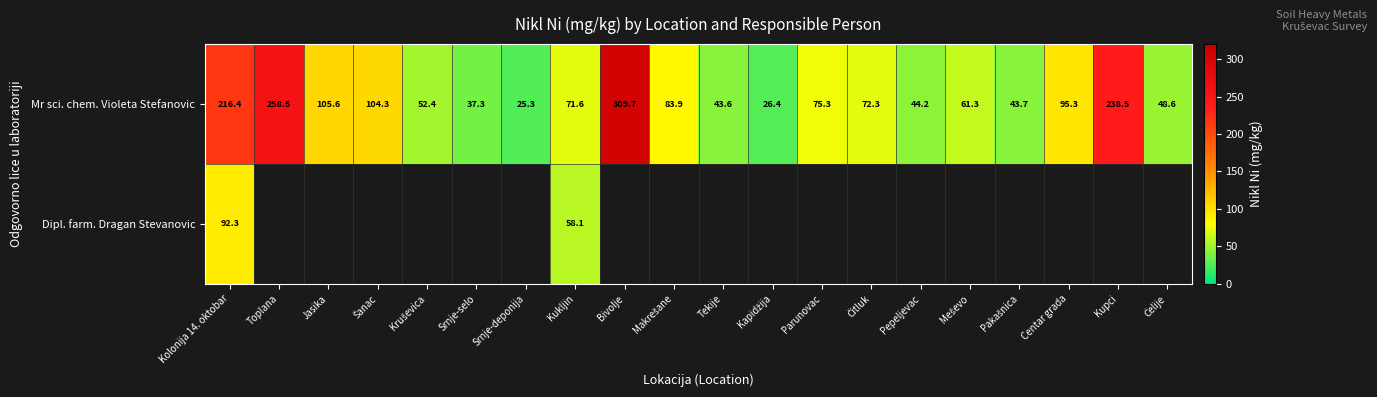

Where is Mr sci. chem. Violeta Stefanovic nearest to the value 167?

Kolonija 14. oktobar